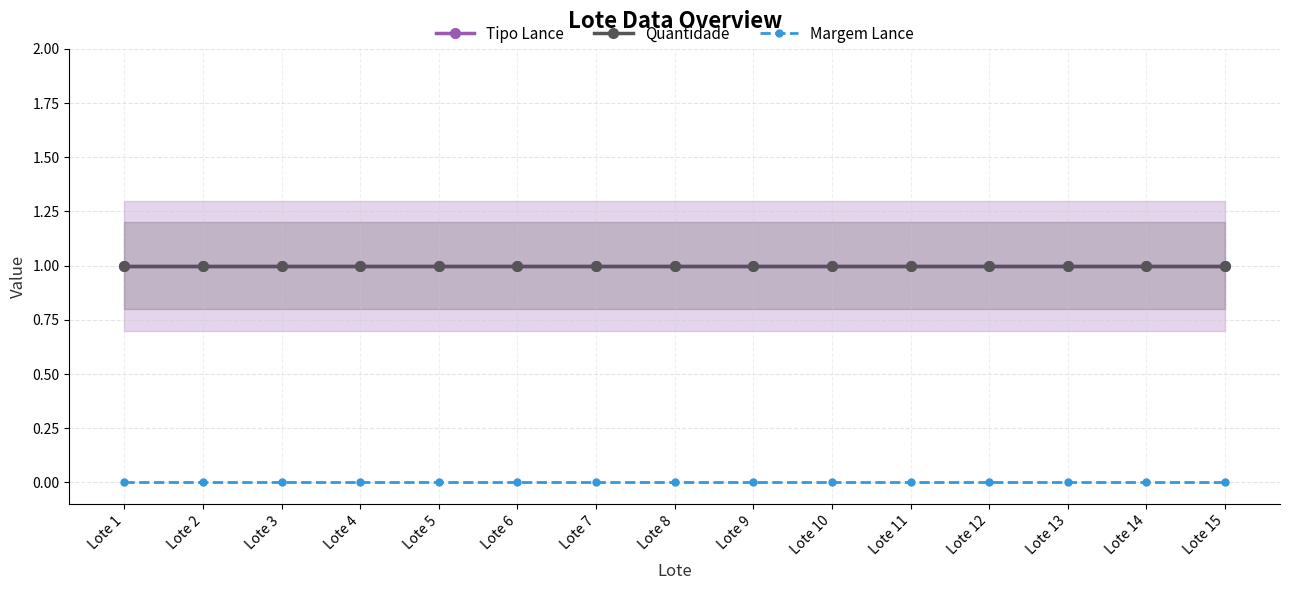

Between Lote 14 and Lote 13, which is larger?

Lote 14